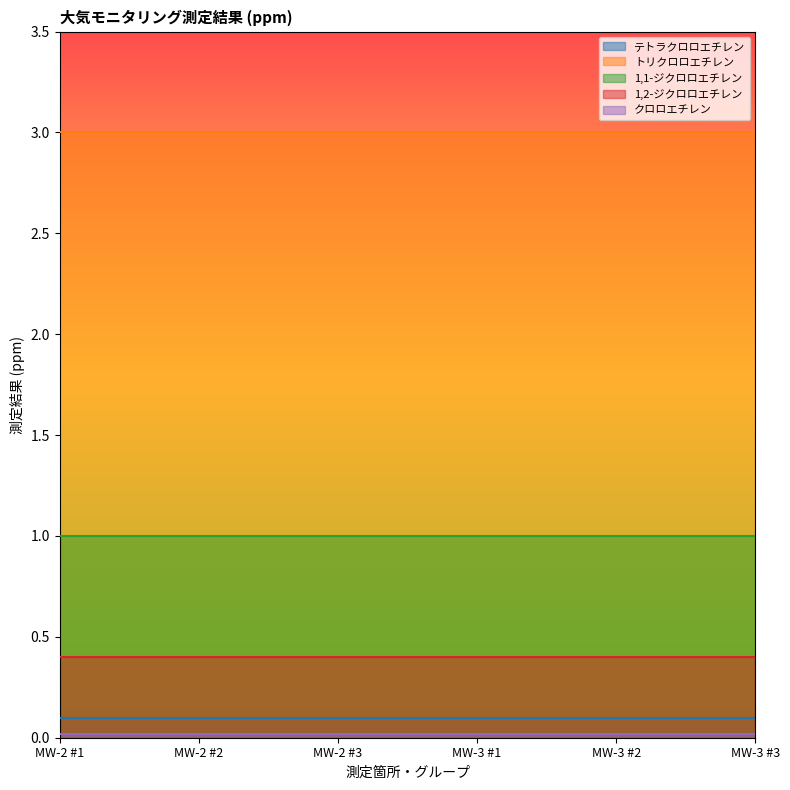

What is the label of the 1st point from the right?

MW-3 #3